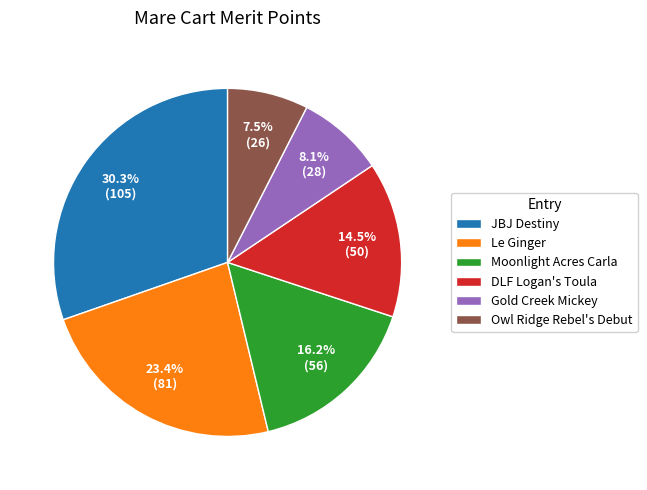

To the nearest percent, what is the average slice percentage?

17%